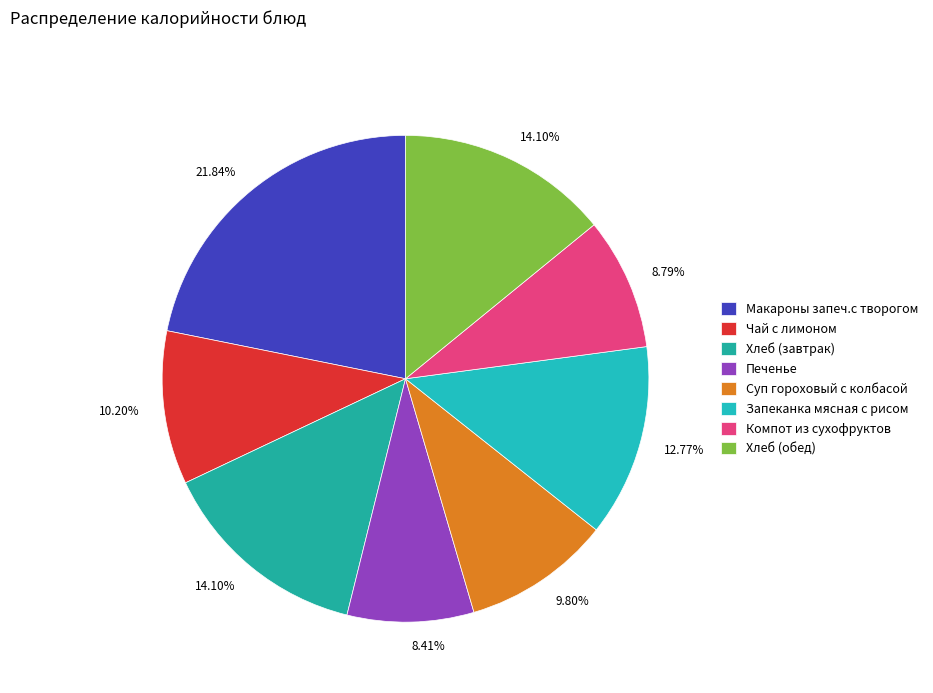

True or false: Хлеб (обед) accounts for 14% of the total.

True